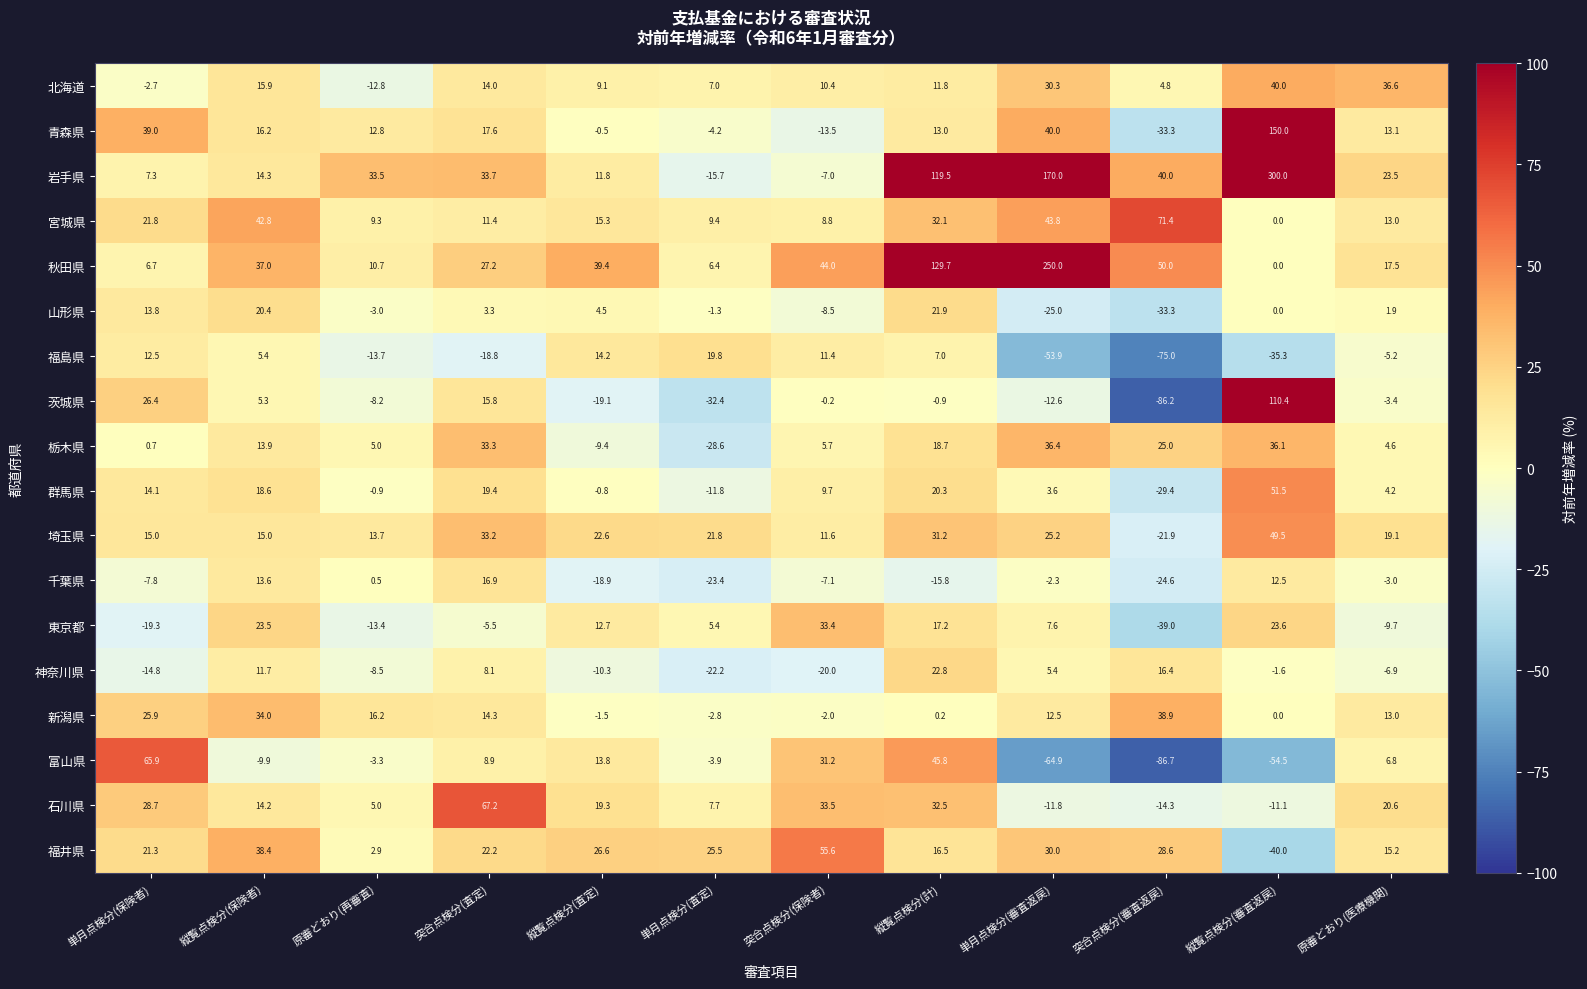

At which category does the chart reach its minimum across all series?

突合点検分(審査返戻)